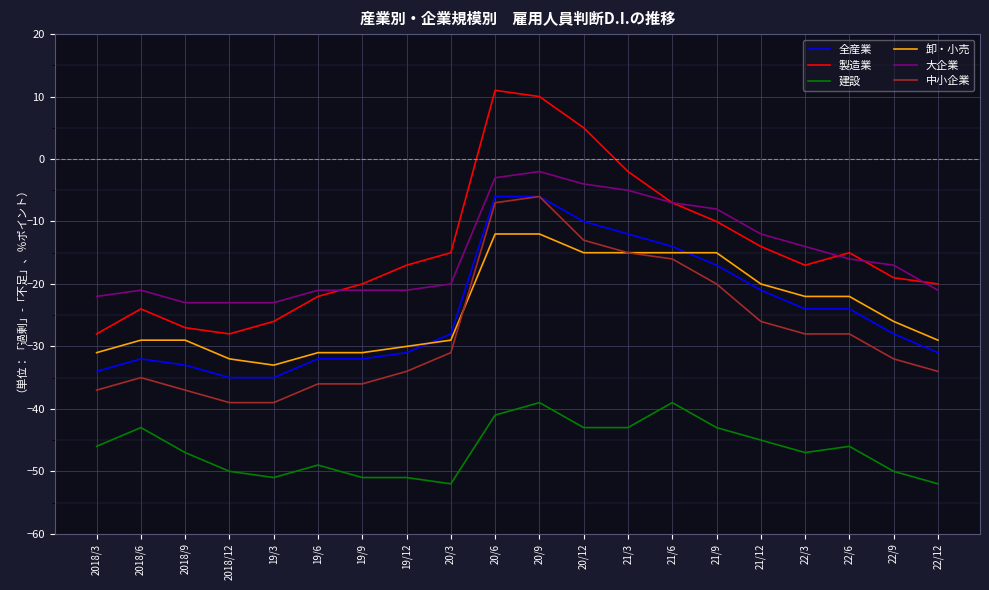

Reading left to right, list all the values displayed in this chart.

全産業: 2018/3=-34	2018/6=-32	2018/9=-33	2018/12=-35	19/3=-35	19/6=-32	19/9=-32	19/12=-31	20/3=-28	20/6=-6	20/9=-6	20/12=-10	21/3=-12	21/6=-14	21/9=-17	21/12=-21	22/3=-24	22/6=-24	22/9=-28	22/12=-31
製造業: 2018/3=-28	2018/6=-24	2018/9=-27	2018/12=-28	19/3=-26	19/6=-22	19/9=-20	19/12=-17	20/3=-15	20/6=11	20/9=10	20/12=5	21/3=-2	21/6=-7	21/9=-10	21/12=-14	22/3=-17	22/6=-15	22/9=-19	22/12=-20
建設: 2018/3=-46	2018/6=-43	2018/9=-47	2018/12=-50	19/3=-51	19/6=-49	19/9=-51	19/12=-51	20/3=-52	20/6=-41	20/9=-39	20/12=-43	21/3=-43	21/6=-39	21/9=-43	21/12=-45	22/3=-47	22/6=-46	22/9=-50	22/12=-52
卸・小売: 2018/3=-31	2018/6=-29	2018/9=-29	2018/12=-32	19/3=-33	19/6=-31	19/9=-31	19/12=-30	20/3=-29	20/6=-12	20/9=-12	20/12=-15	21/3=-15	21/6=-15	21/9=-15	21/12=-20	22/3=-22	22/6=-22	22/9=-26	22/12=-29
大企業: 2018/3=-22	2018/6=-21	2018/9=-23	2018/12=-23	19/3=-23	19/6=-21	19/9=-21	19/12=-21	20/3=-20	20/6=-3	20/9=-2	20/12=-4	21/3=-5	21/6=-7	21/9=-8	21/12=-12	22/3=-14	22/6=-16	22/9=-17	22/12=-21
中小企業: 2018/3=-37	2018/6=-35	2018/9=-37	2018/12=-39	19/3=-39	19/6=-36	19/9=-36	19/12=-34	20/3=-31	20/6=-7	20/9=-6	20/12=-13	21/3=-15	21/6=-16	21/9=-20	21/12=-26	22/3=-28	22/6=-28	22/9=-32	22/12=-34